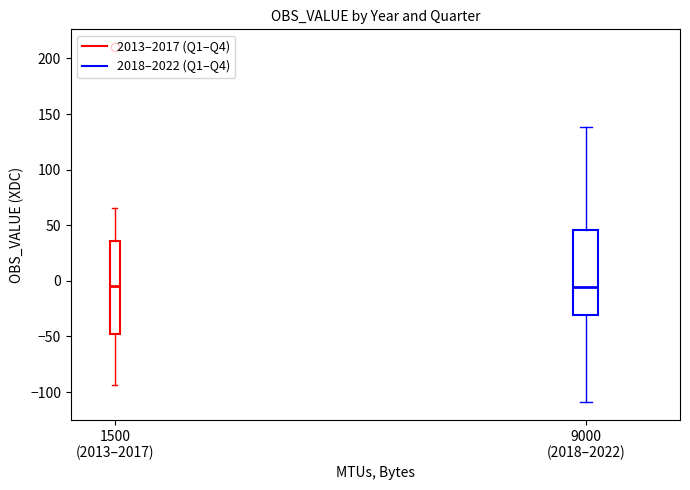

Reading left to right, read every box against the y-axis: the position of its median line, the range the box covers, and the ends of its whiskers. The values are not printed on the chart, so give them approximately, as read against the axis.

1500 (2013–2017): median -5, box -50 to 35, whiskers -95 to 65
9000 (2018–2022): median -5, box -30 to 45, whiskers -110 to 140